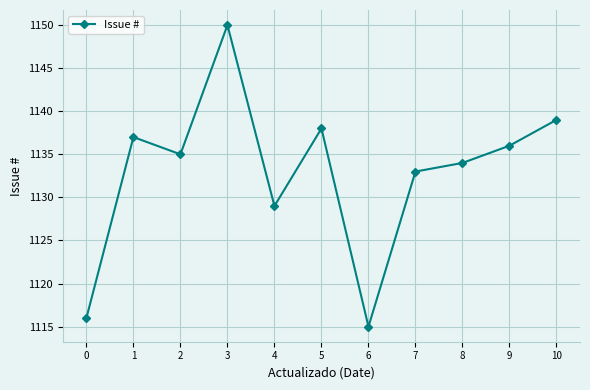

What is the smallest value displayed?

1115